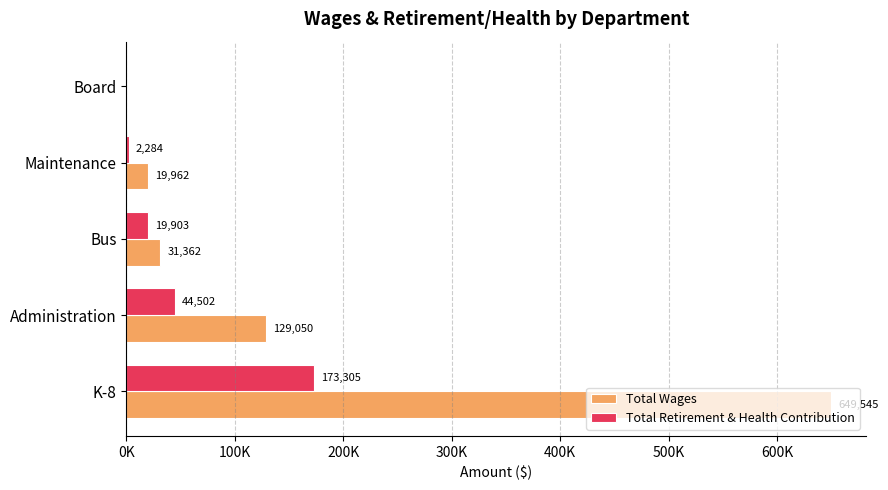

At which label is Total Retirement & Health Contribution closest to 86652?

Administration